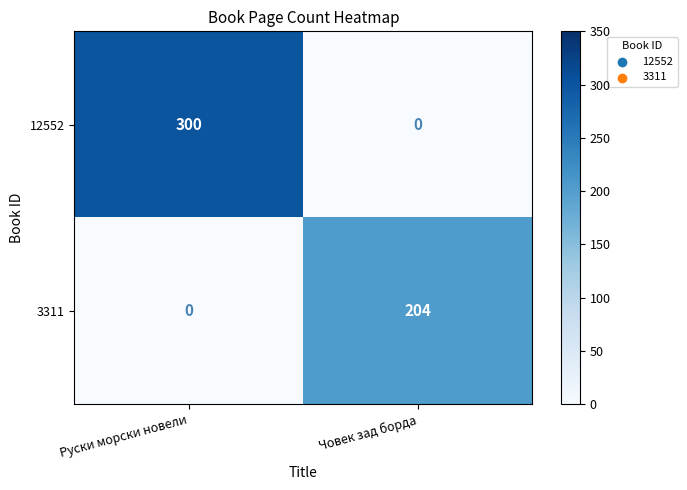

Between Руски морски новели and Човек зад борда, which series saw the biggest shift?

12552